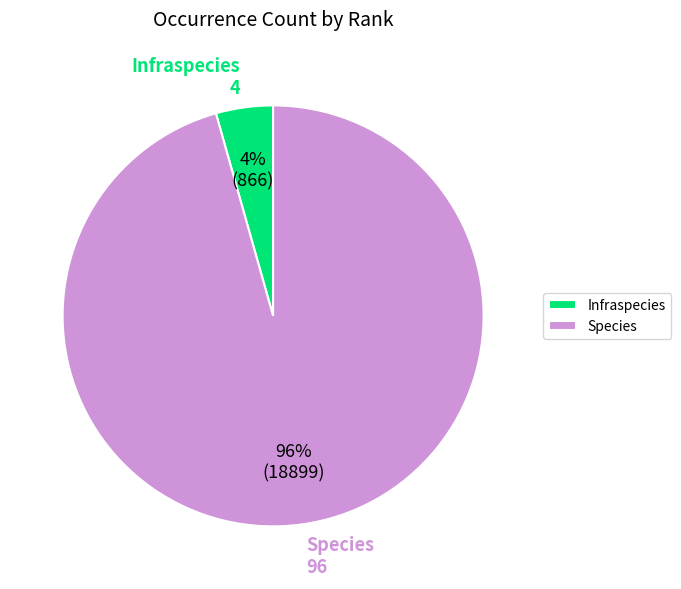

Is it true that Species is 96% of the pie?

True